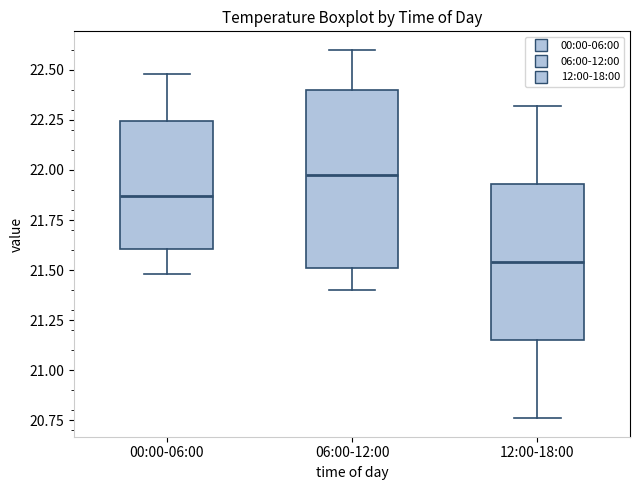

Which box has the highest median line?

06:00-12:00